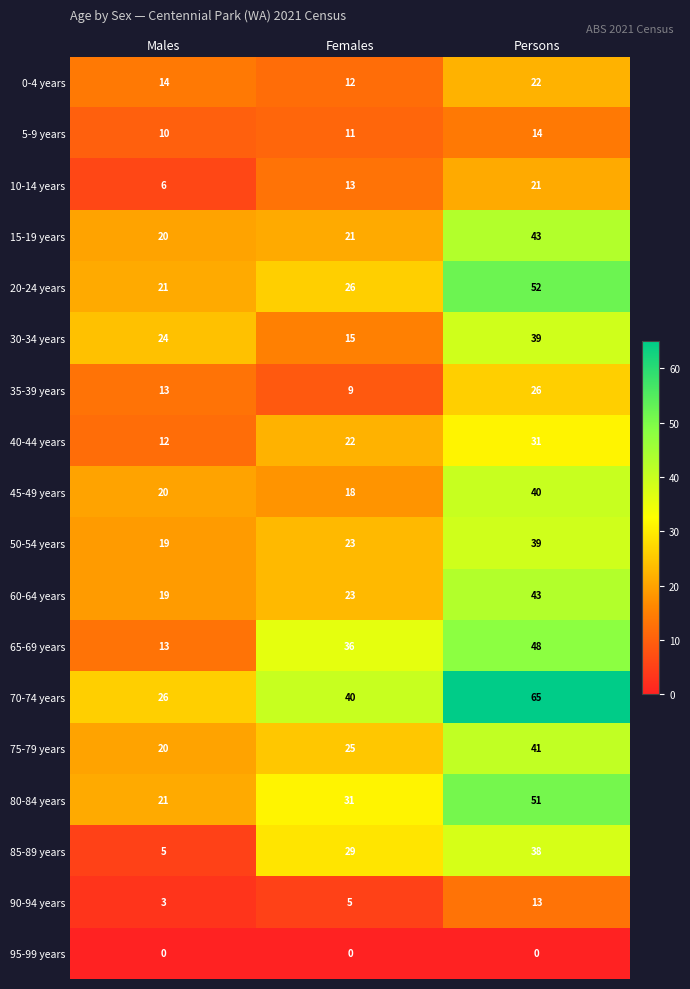

Which series has the largest range (max minus min)?

70-74 years